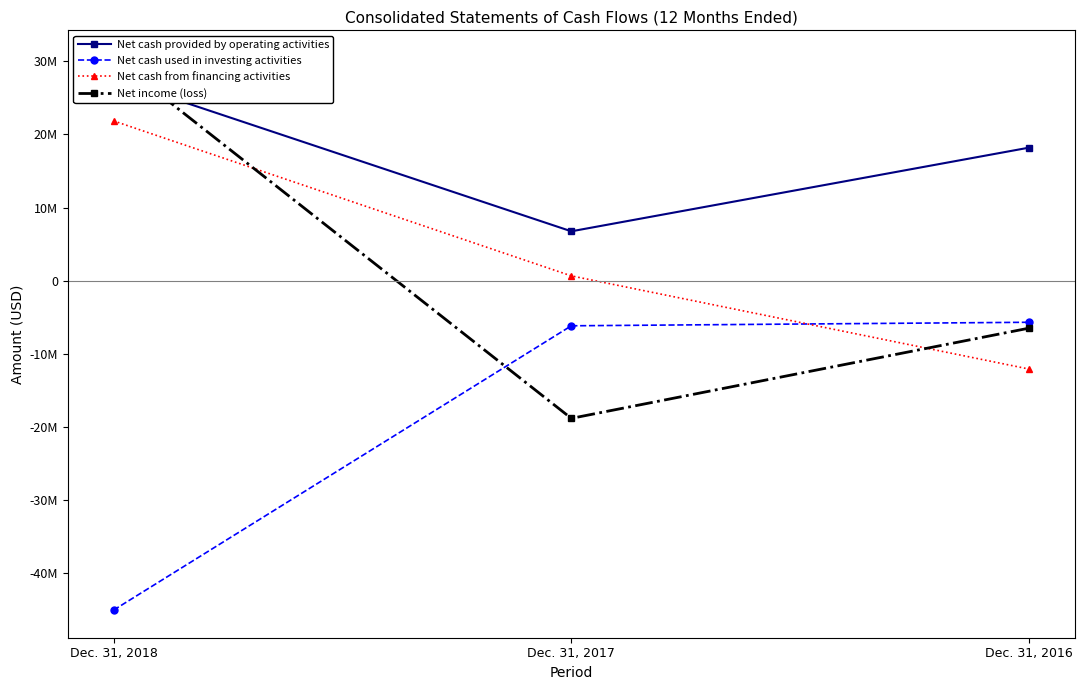

Reading left to right, extract all data points from this chart.

Net cash provided by operating activities: Dec. 31, 2018=27638000	Dec. 31, 2017=6747000	Dec. 31, 2016=18198000
Net cash used in investing activities: Dec. 31, 2018=-45095000	Dec. 31, 2017=-6184000	Dec. 31, 2016=-5702000
Net cash from financing activities: Dec. 31, 2018=21858000	Dec. 31, 2017=647000	Dec. 31, 2016=-12107000
Net income (loss): Dec. 31, 2018=30473000	Dec. 31, 2017=-18853000	Dec. 31, 2016=-6505000